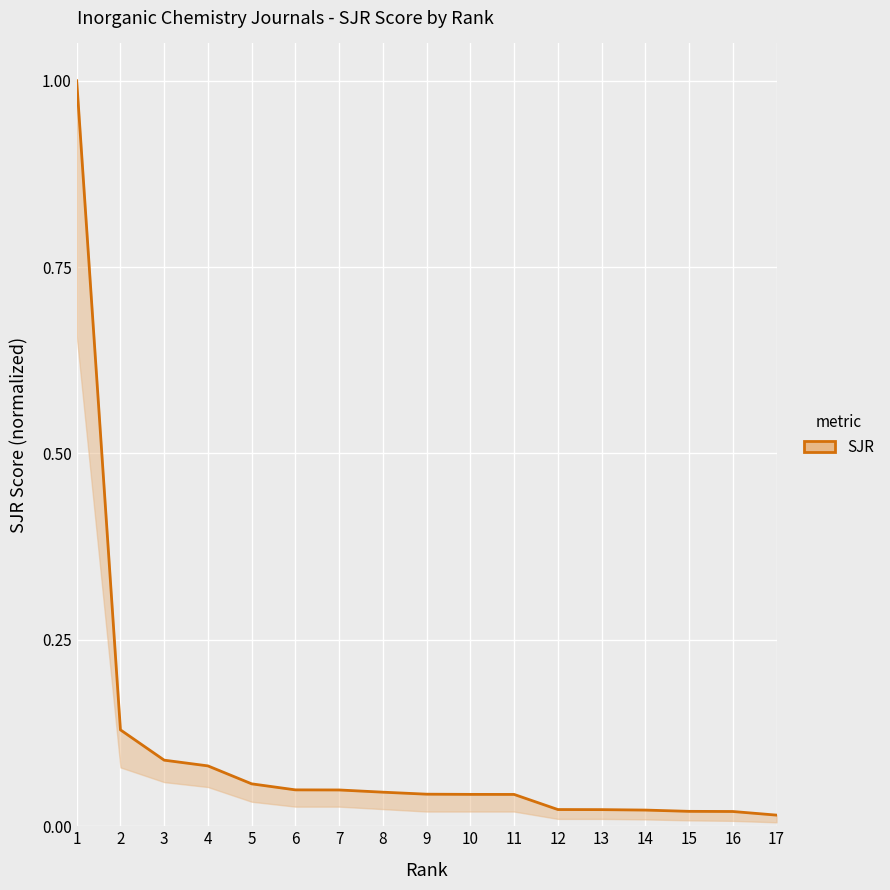

What is the difference between the second highest and second lowest values?

0.1